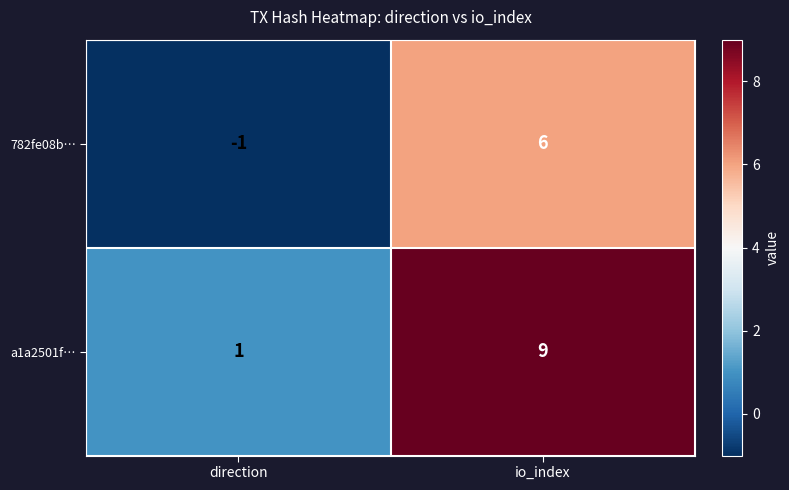

Which series has the largest total across all categories?

a1a2501f…